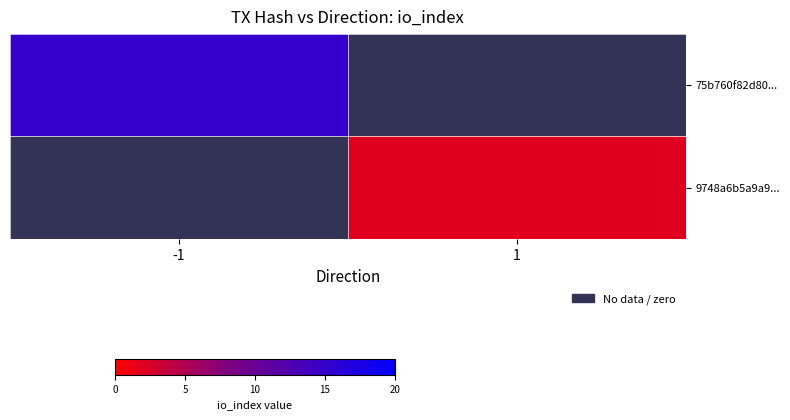

Rank the series at 1 from lowest to highest value.

75b760f82d80..., 9748a6b5a9a9...